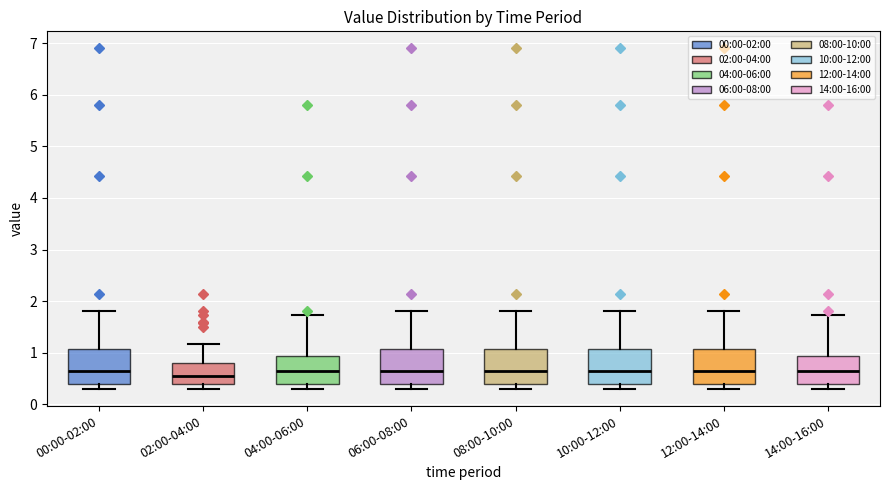

Reading left to right, transcribe this box plot: for each box, give where its median line is, the range the box spans, and where its two whiskers end, as read against the y-axis. The values are not printed on the chart, so give them approximately, as read against the axis.

00:00-02:00: median 0.7, box 0.4 to 1.1, whiskers 0.3 to 1.8
02:00-04:00: median 0.6, box 0.4 to 0.8, whiskers 0.3 to 1.2
04:00-06:00: median 0.7, box 0.4 to 0.9, whiskers 0.3 to 1.7
06:00-08:00: median 0.7, box 0.4 to 1.1, whiskers 0.3 to 1.8
08:00-10:00: median 0.7, box 0.4 to 1.1, whiskers 0.3 to 1.8
10:00-12:00: median 0.7, box 0.4 to 1.1, whiskers 0.3 to 1.8
12:00-14:00: median 0.7, box 0.4 to 1.1, whiskers 0.3 to 1.8
14:00-16:00: median 0.7, box 0.4 to 0.9, whiskers 0.3 to 1.7